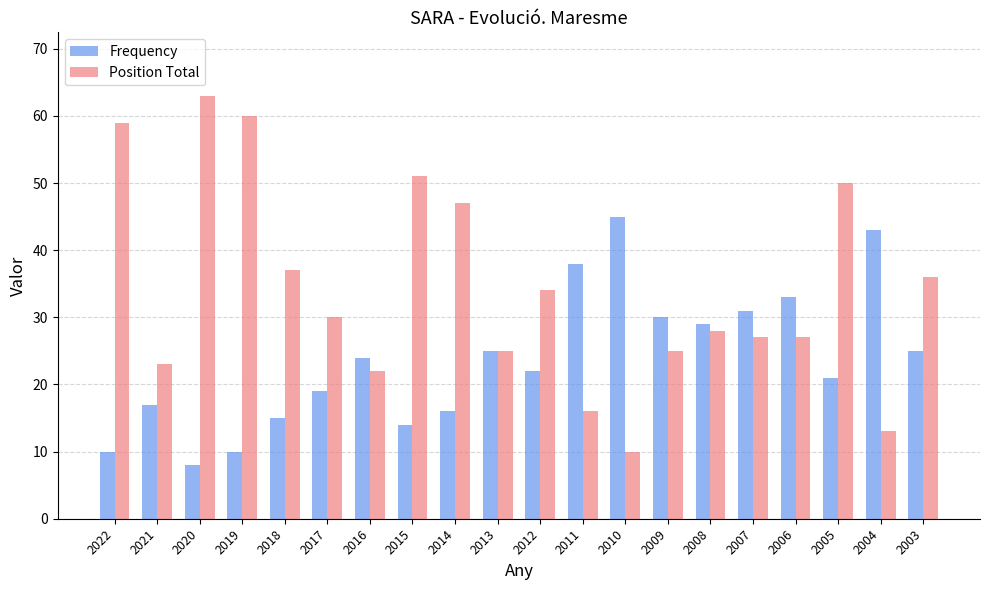

What are all the series names shown in the legend?

Frequency, Position Total